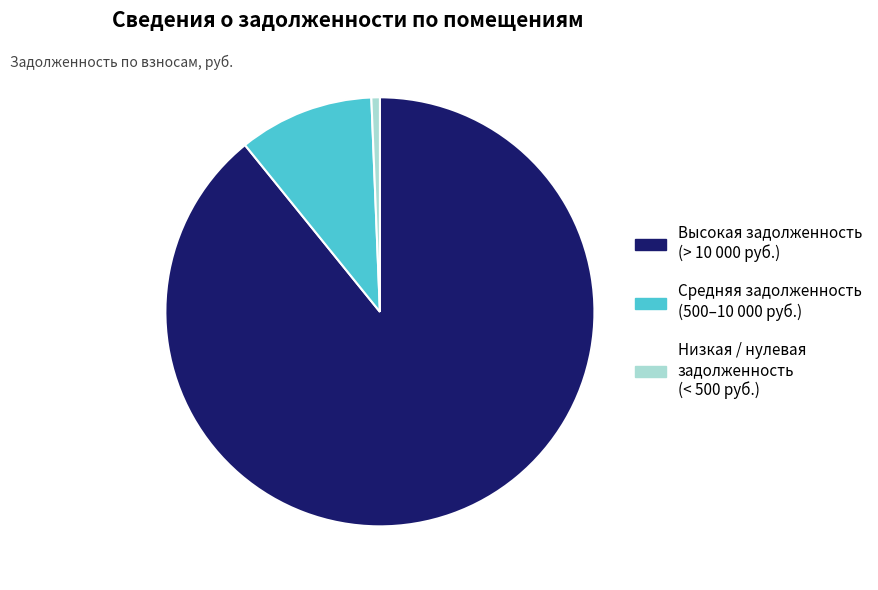

Is it true that Низкая / нулевая задолженность (< 500 руб.) is 1% of the pie?

True